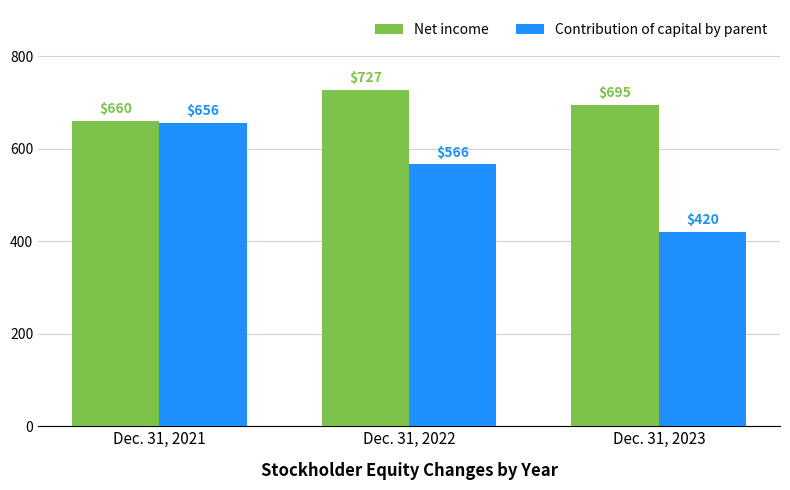

At which category is the sum across all series the highest?

Dec. 31, 2021